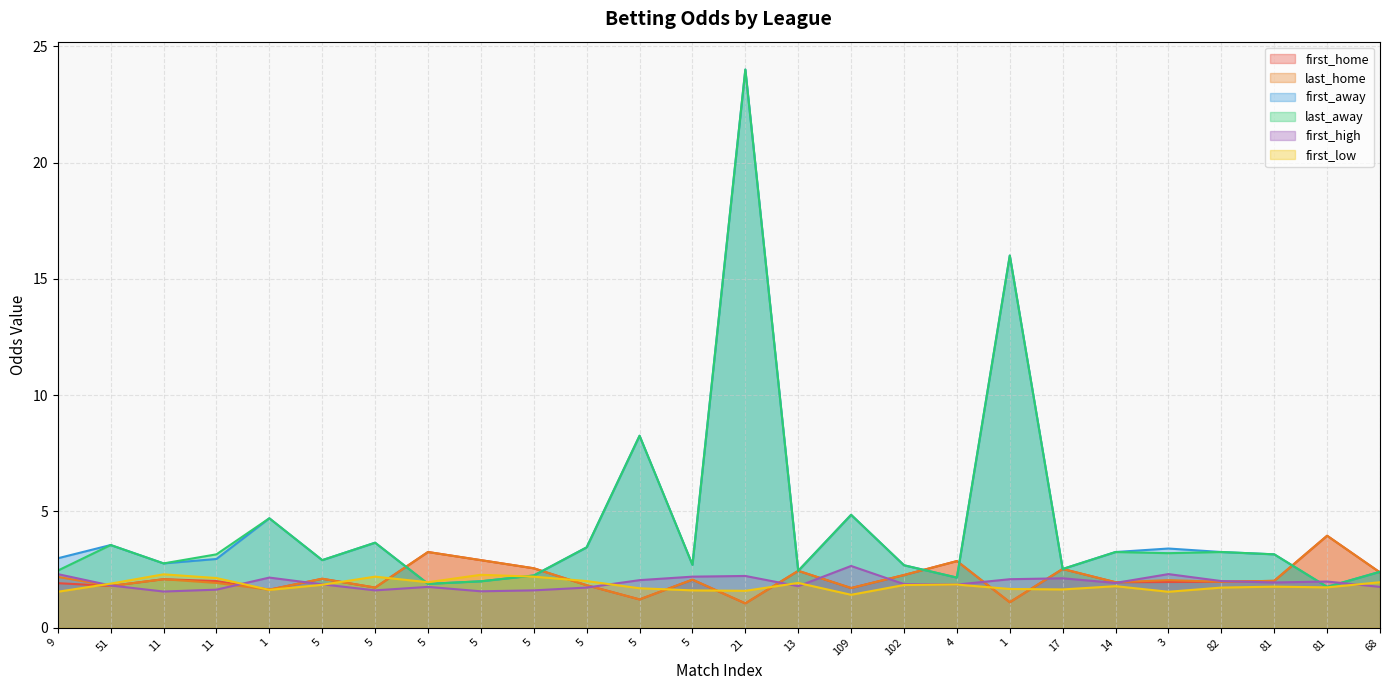

At how many categories does at least one series exceed 4?

5